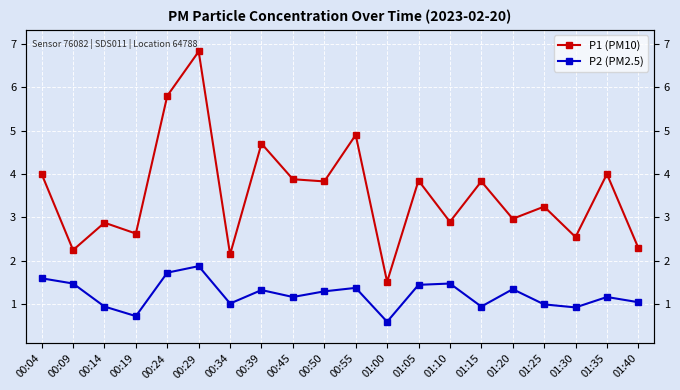

Where does the P2 (PM2.5) series first go above 1?

00:04